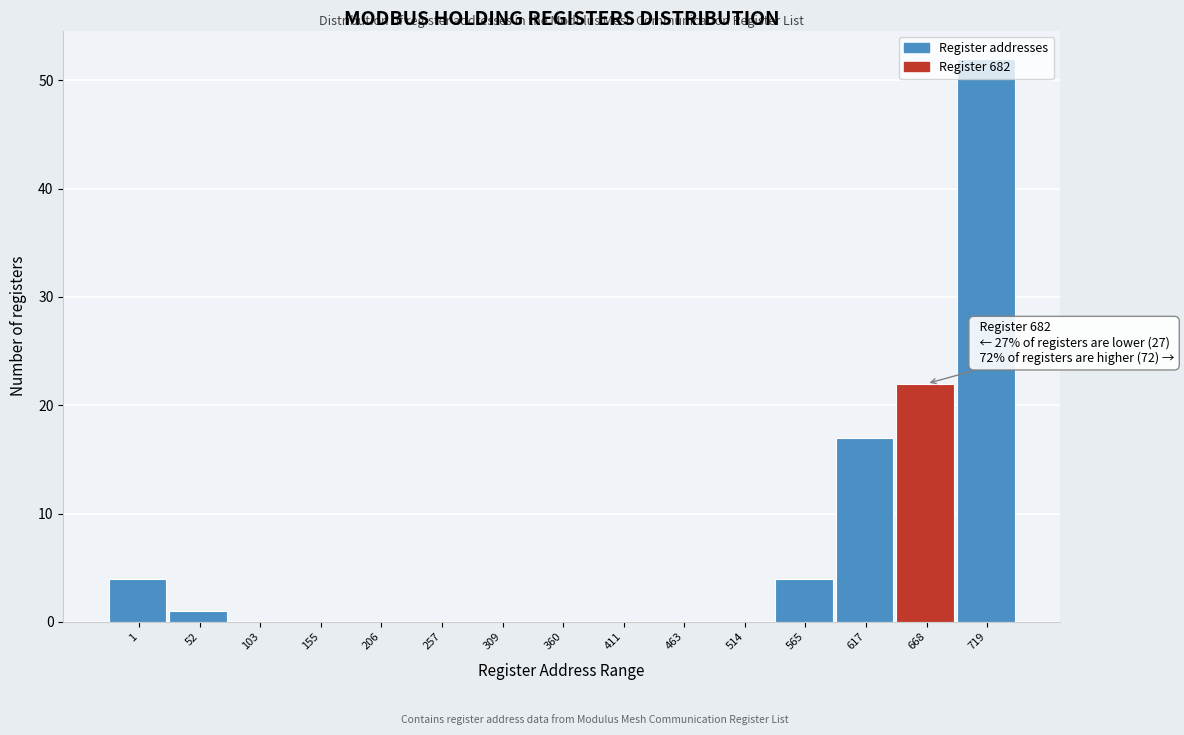

Is it true that the value at 206 is 20?

False